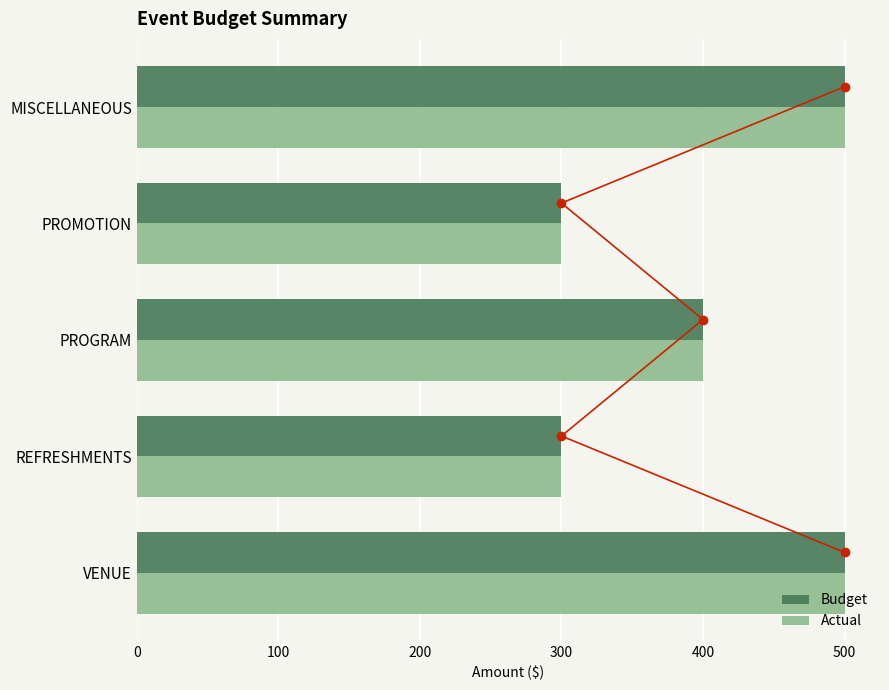

What is the maximum value for Budget?

500